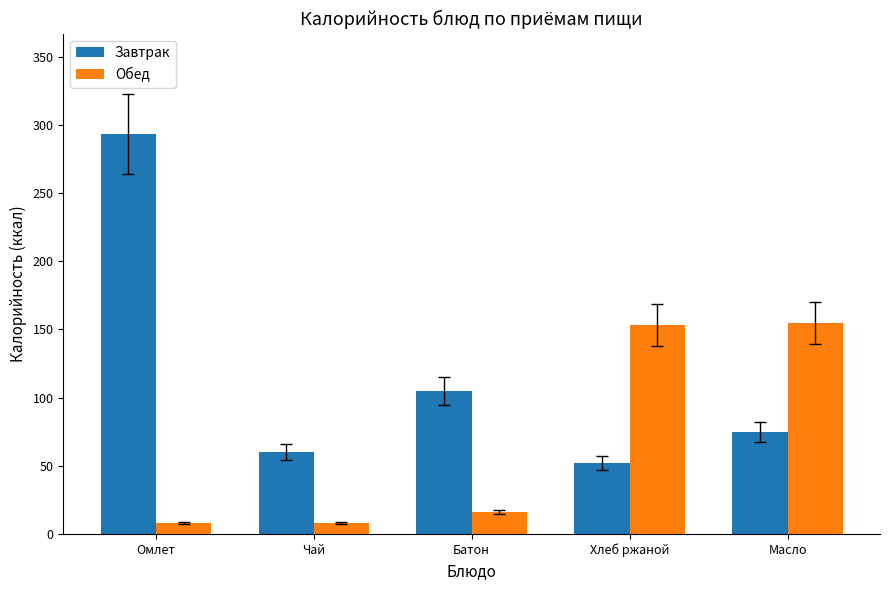

Which series has the widest spread of values?

Завтрак